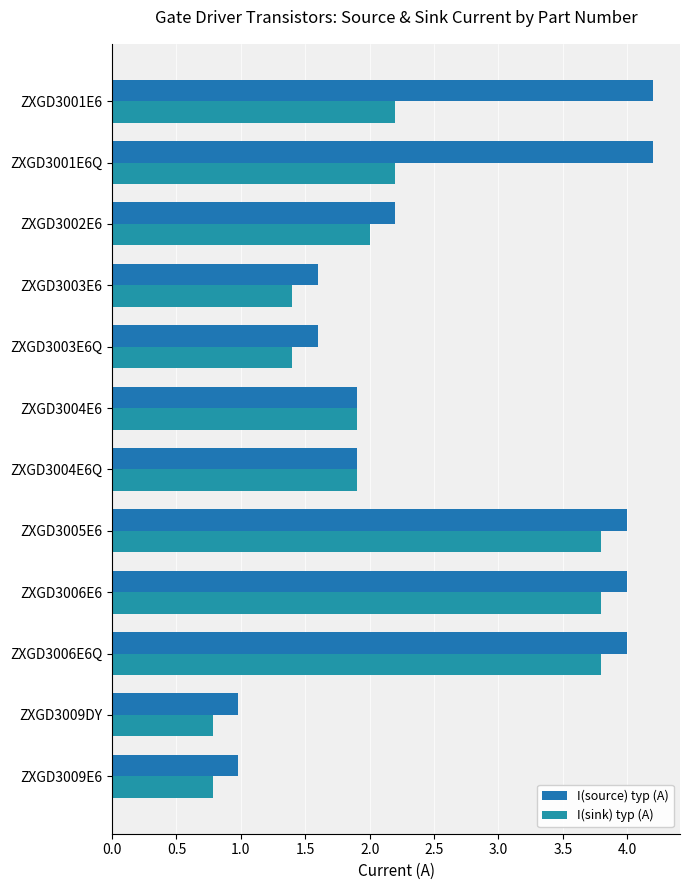

Reading right to left, extract all data points from this chart.

I(source) typ (A): 1.0	1.0	4.0	4.0	4.0	1.9	1.9	1.6	1.6	2.2	4.2	4.2
I(sink) typ (A): 0.8	0.8	3.8	3.8	3.8	1.9	1.9	1.4	1.4	2.0	2.2	2.2